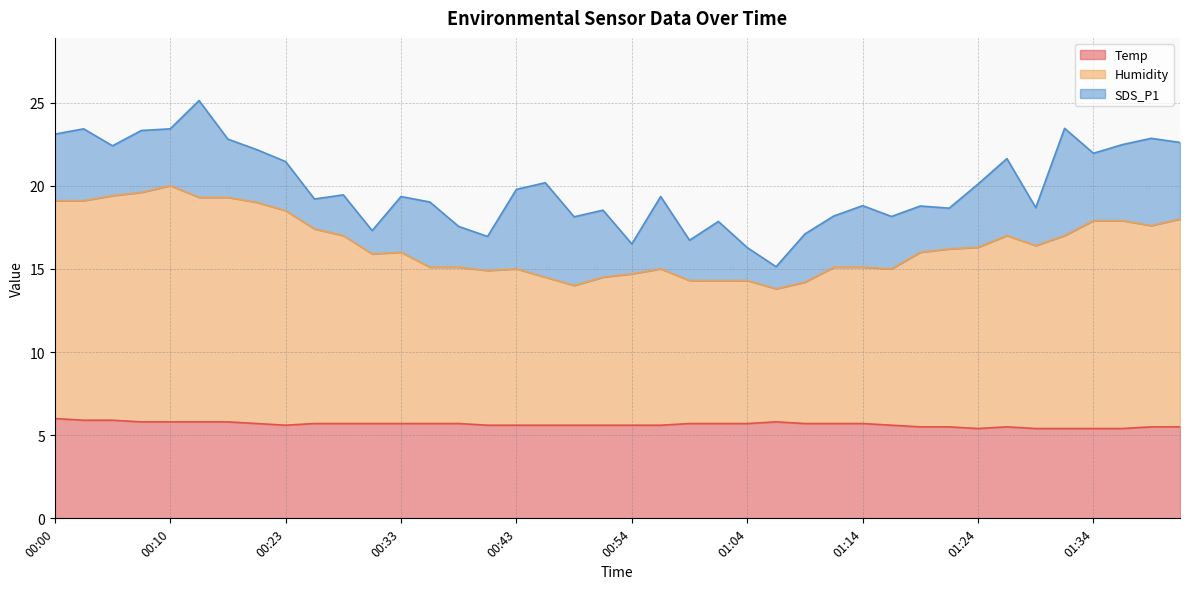

What is the label of the 13th point from the left?

00:33